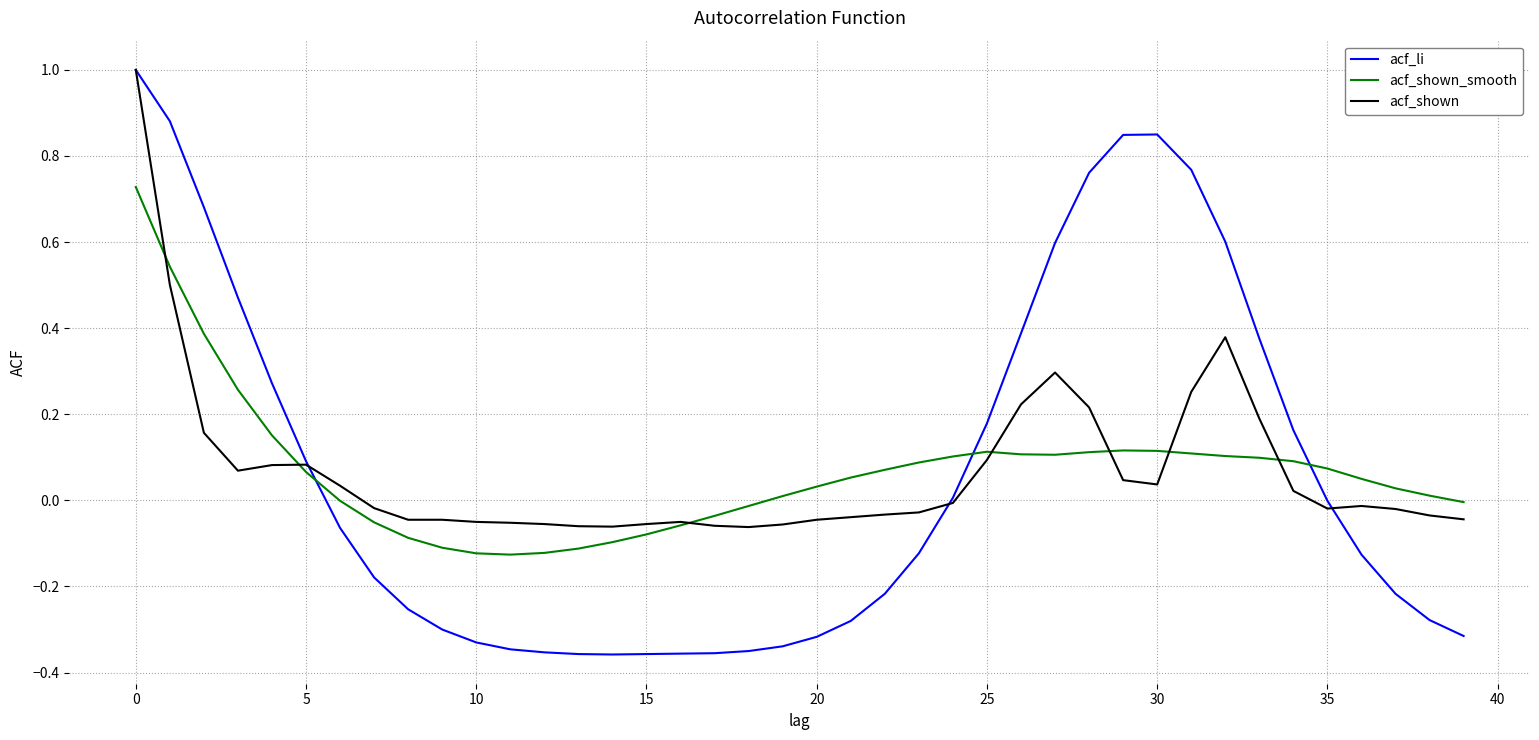

Which series ends up on top after the final intersection of acf_li and acf_shown_smooth?

acf_shown_smooth